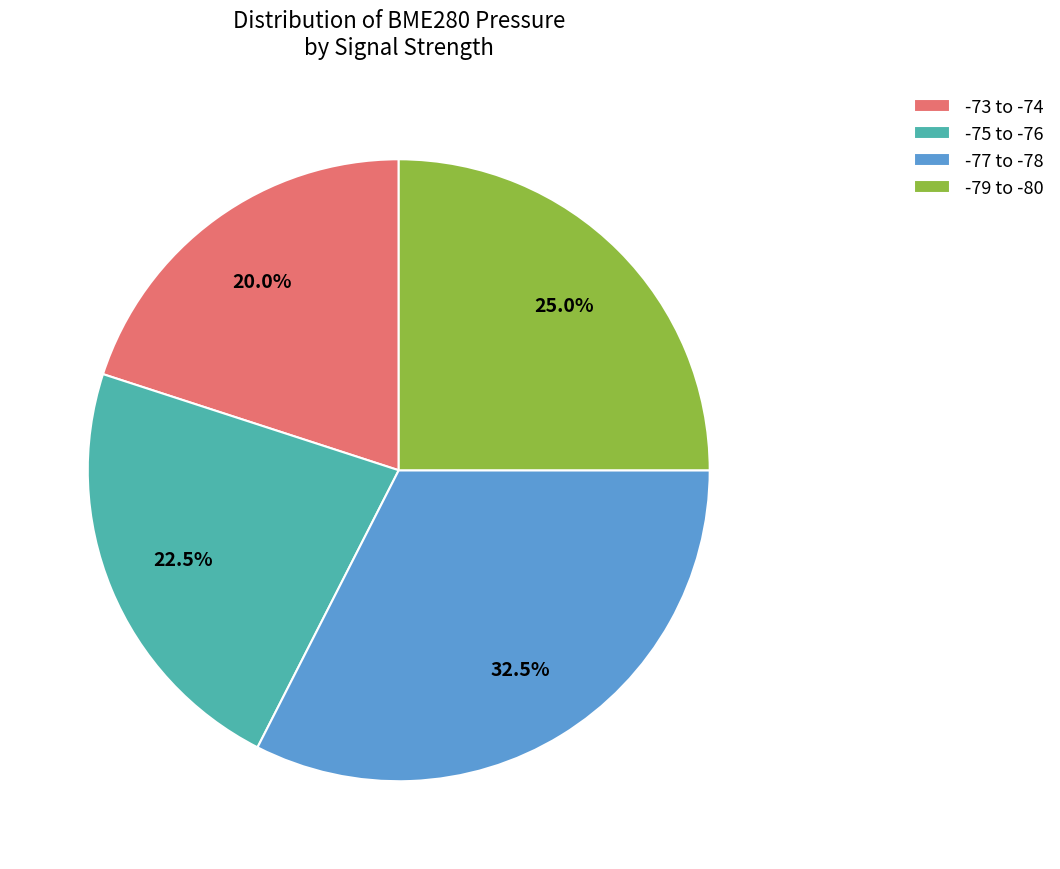

Rank the categories by value from lowest to highest.

-73 to -74, -75 to -76, -79 to -80, -77 to -78